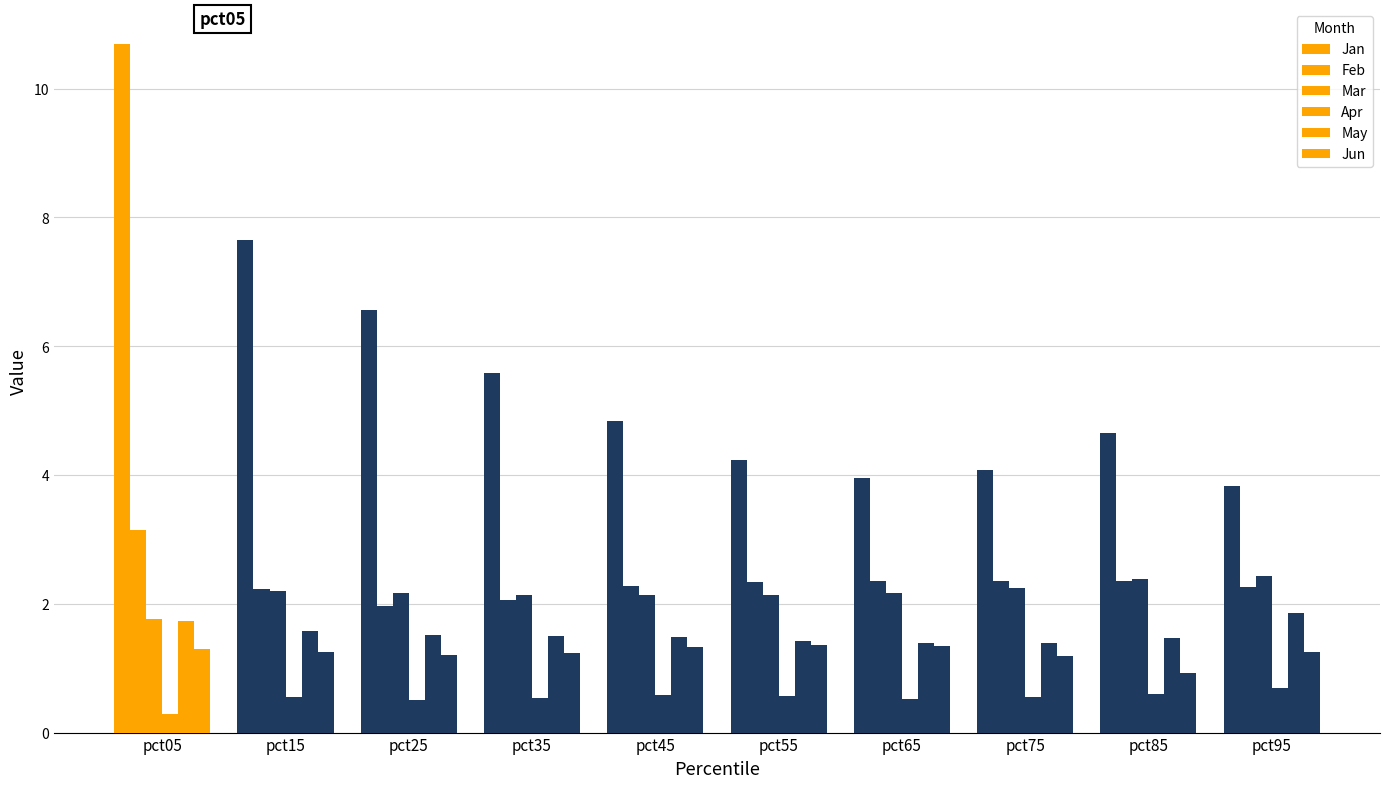

How many values in the Jun series are below 1?

1